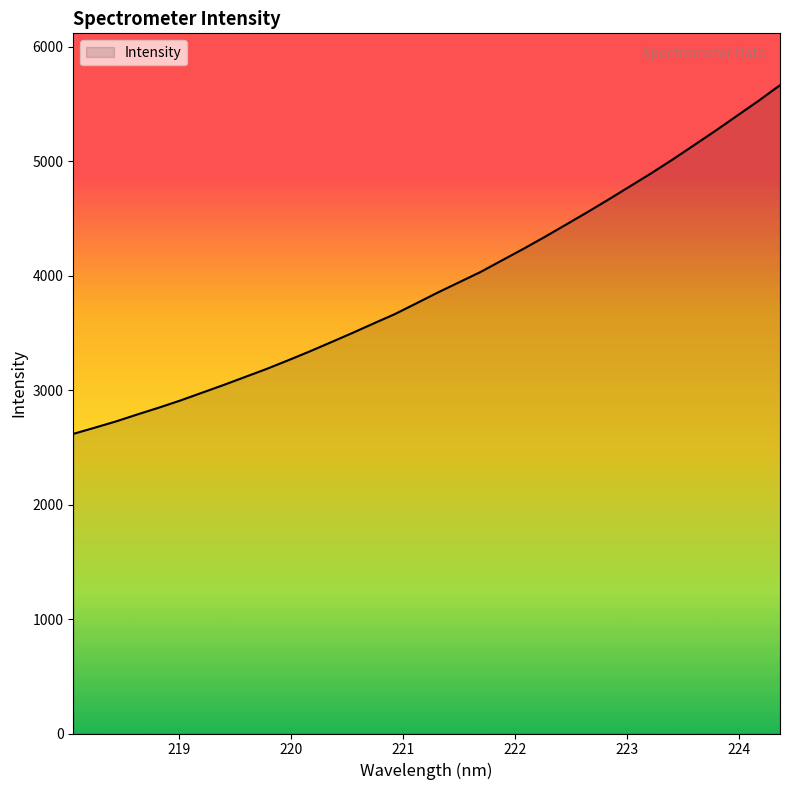

What is the greatest value displayed?

5663.5